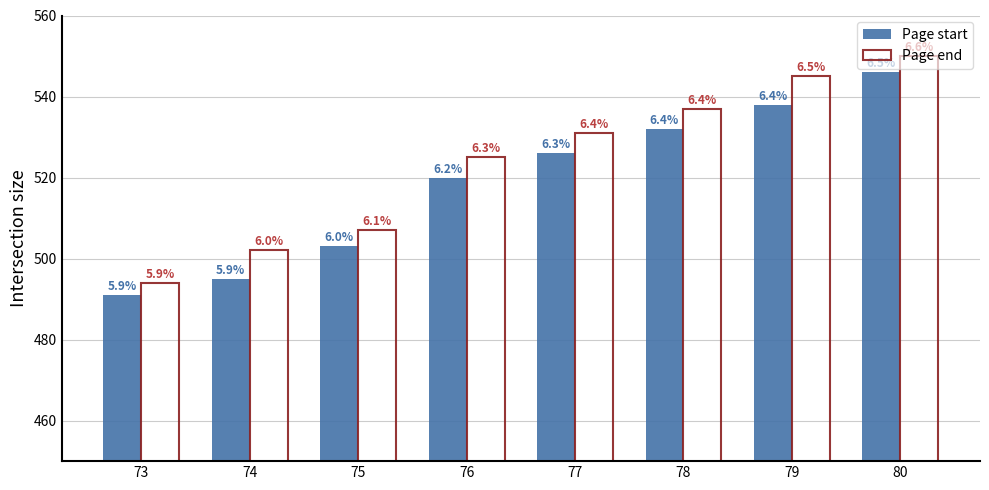

Reading right to left, transcribe all the data shown in this chart.

Page start: 80=546	79=538	78=532	77=526	76=520	75=503	74=495	73=491
Page end: 80=550	79=545	78=537	77=531	76=525	75=507	74=502	73=494